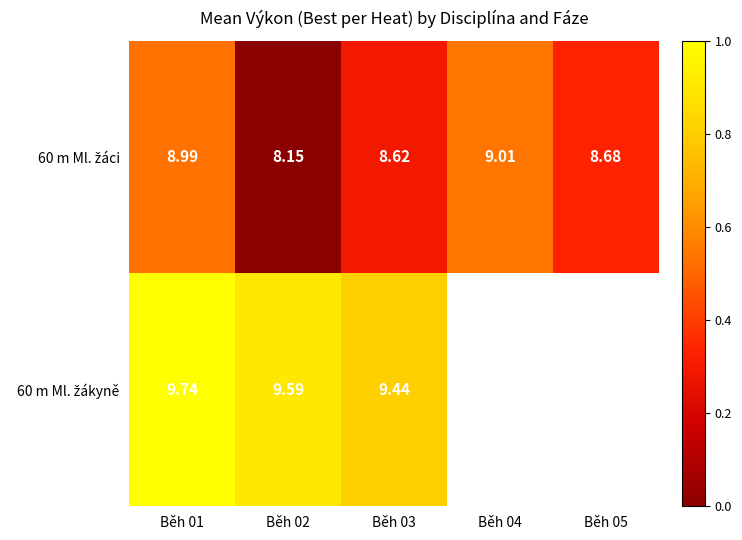

Which category has the highest value in the 60 m Ml. žáci series?

Běh 04